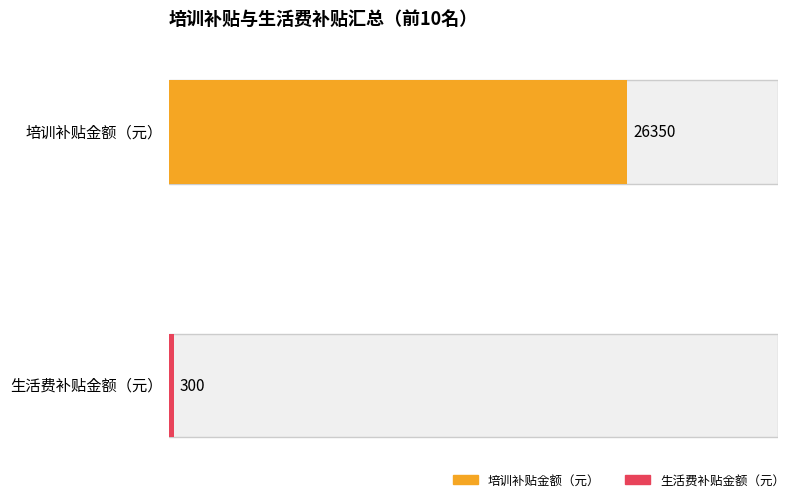

The 生活费补贴金额（元） series shows 209 at 王迎秋. True or false?

False